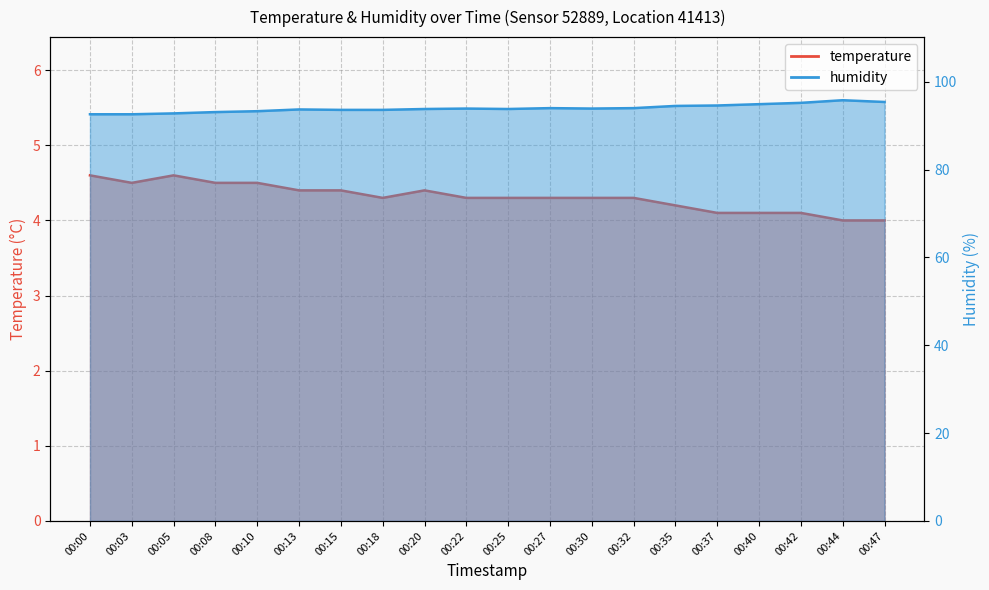

What is the difference between the maximum and minimum values in the humidity series?

3.2